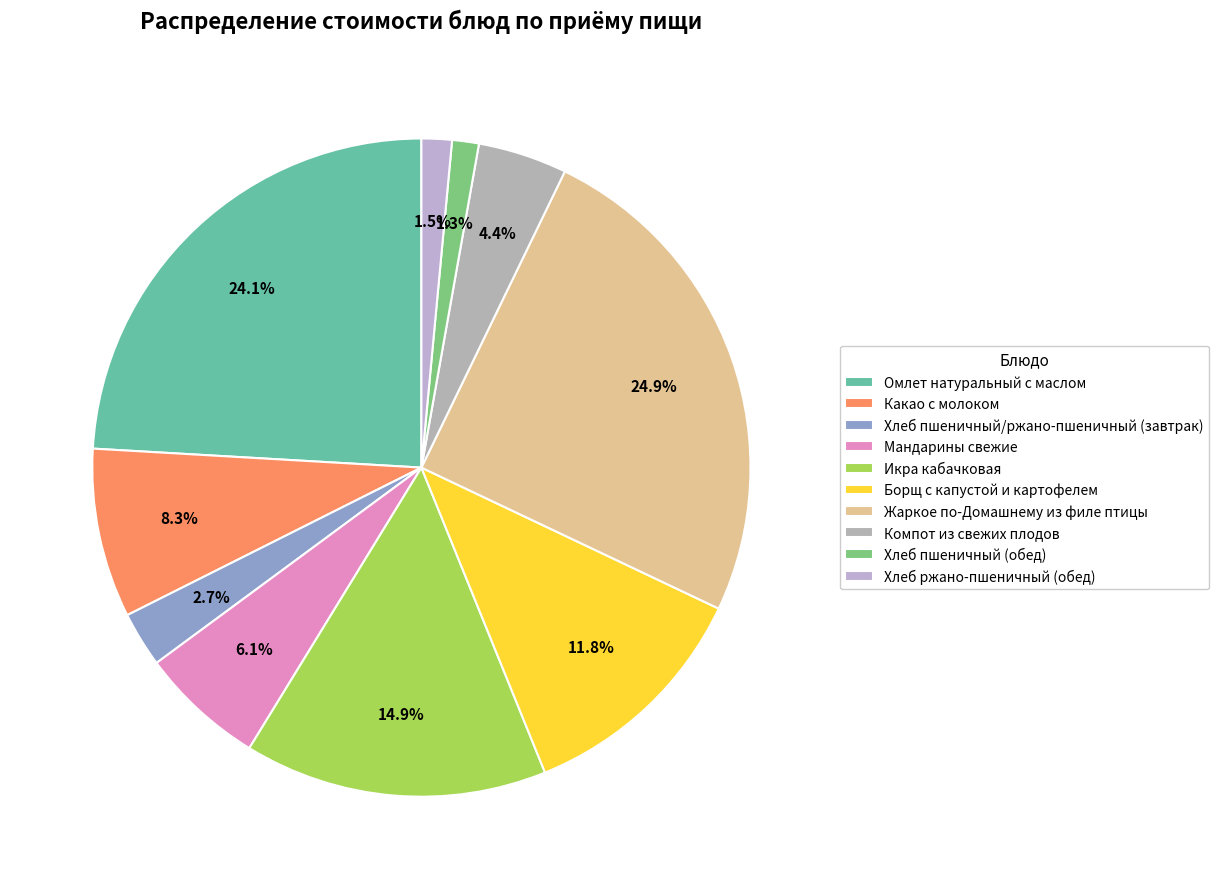

The Хлеб ржано-пшеничный (обед) slice represents 1% of the pie. True or false?

True